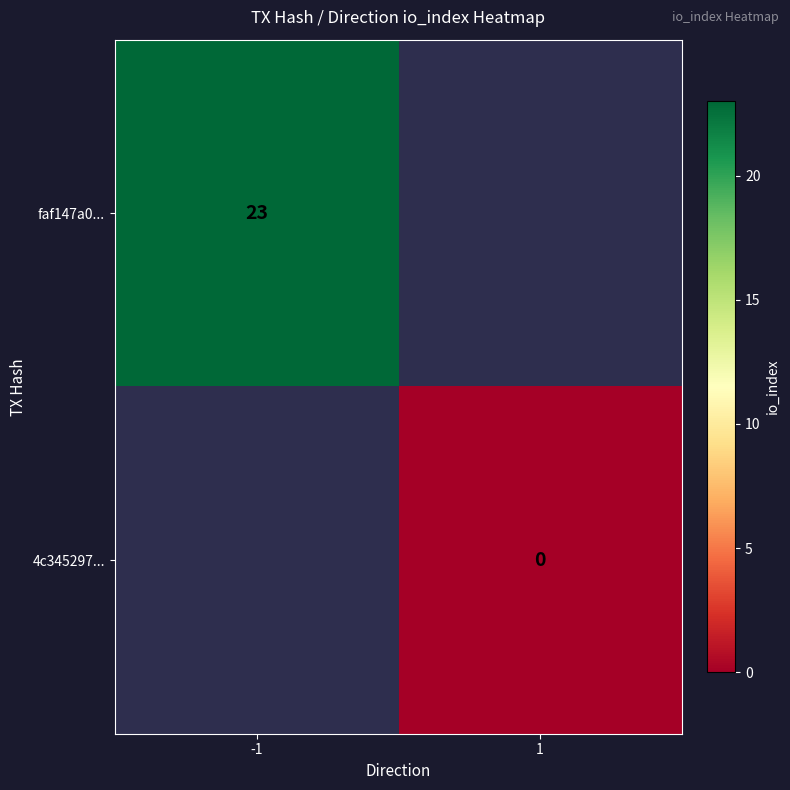

The value of faf147a0... at -1 is 23. True or false?

True